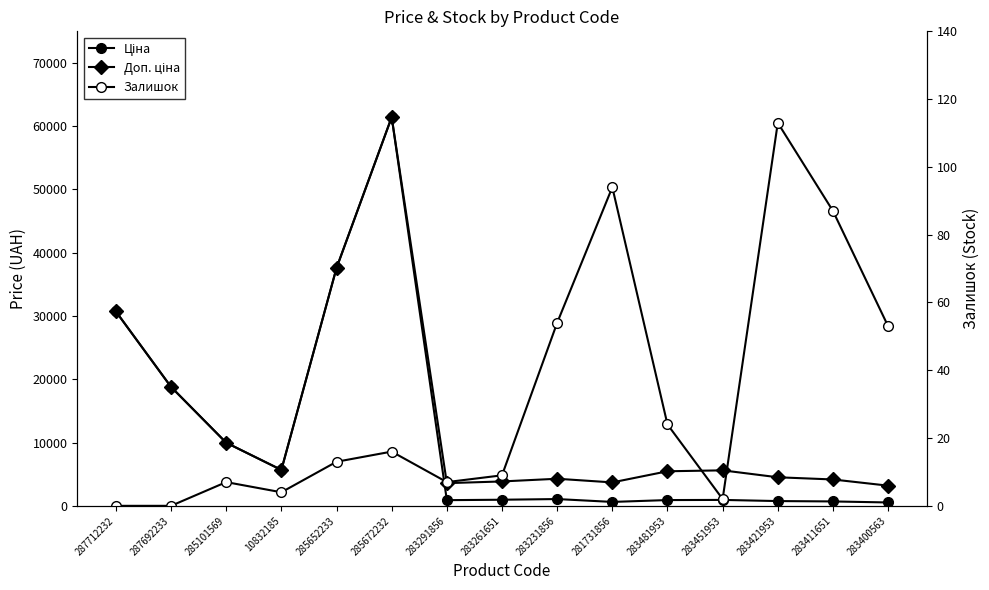

True or false: Ціна and Доп. ціна cross at least once.

False